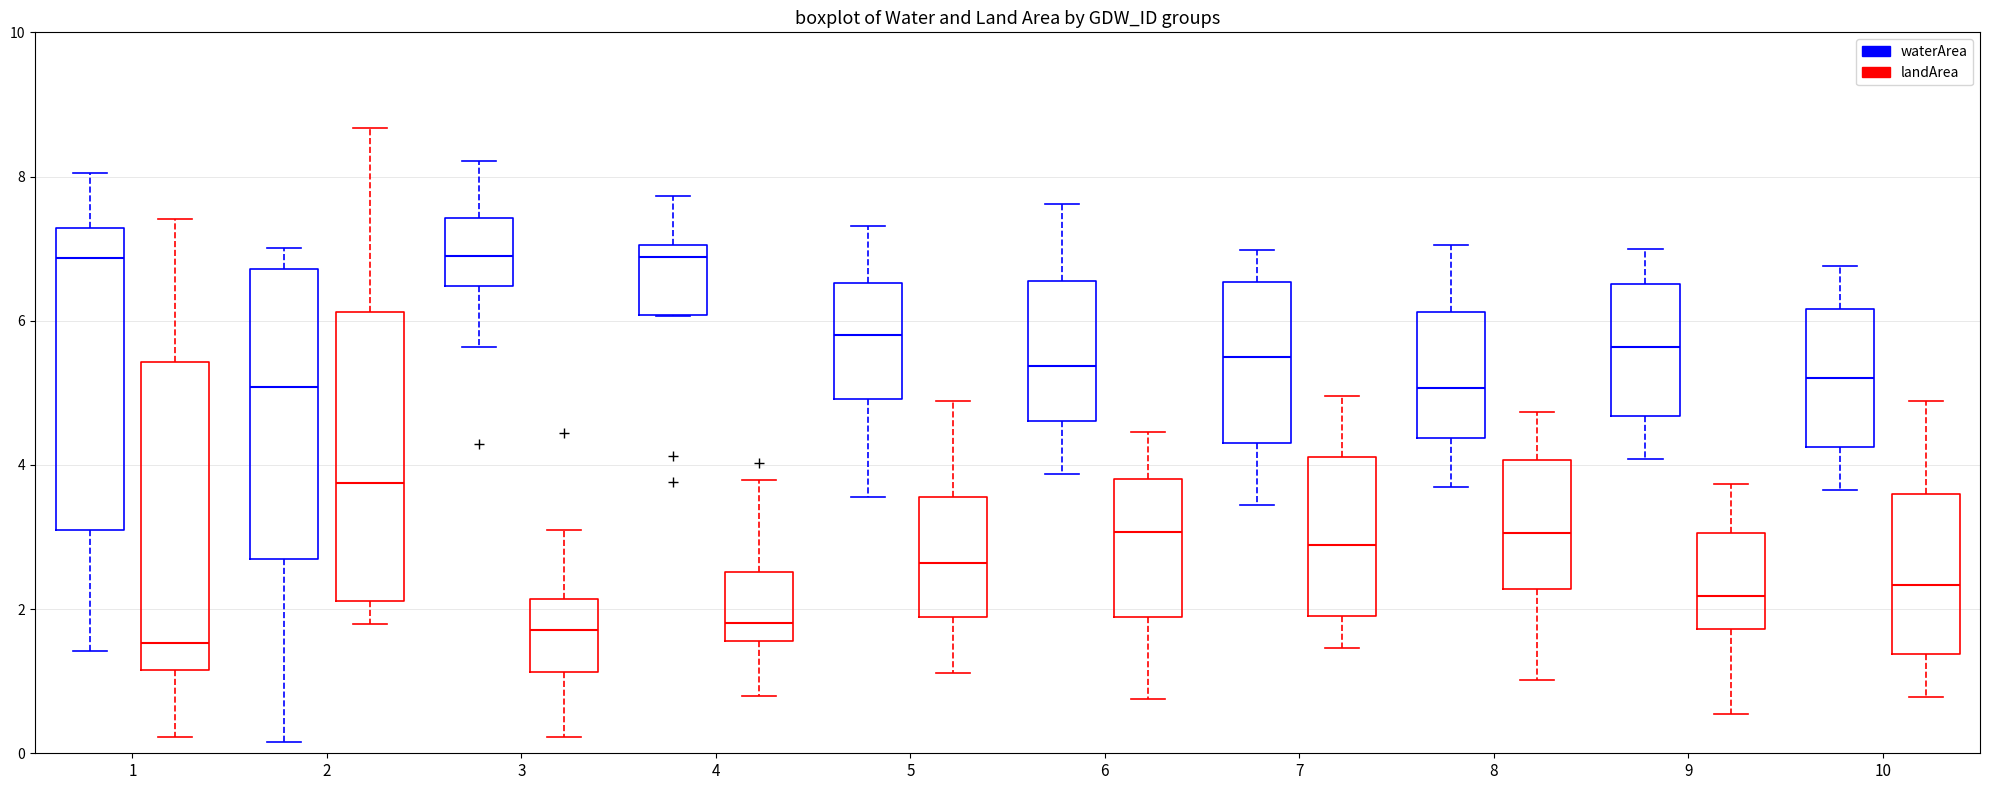

Reading left to right, read every box against the y-axis: the position of its median line, the range the box covers, and the ends of its whiskers. The values are not printed on the chart, so give them approximately, as read against the axis.

1 (waterArea): median 6.8, box 3.0 to 7.2, whiskers 1.4 to 8.0
1 (landArea): median 1.6, box 1.2 to 5.4, whiskers 0.2 to 7.4
2 (waterArea): median 5.0, box 2.8 to 6.8, whiskers 0.2 to 7.0
2 (landArea): median 3.8, box 2.2 to 6.2, whiskers 1.8 to 8.6
3 (waterArea): median 6.8, box 6.4 to 7.4, whiskers 5.6 to 8.2
3 (landArea): median 1.8, box 1.2 to 2.2, whiskers 0.2 to 3.2
4 (waterArea): median 6.8, box 6.0 to 7.0, whiskers 6.0 to 7.8
4 (landArea): median 1.8, box 1.6 to 2.6, whiskers 0.8 to 3.8
5 (waterArea): median 5.8, box 5.0 to 6.6, whiskers 3.6 to 7.4
5 (landArea): median 2.6, box 1.8 to 3.6, whiskers 1.2 to 4.8
6 (waterArea): median 5.4, box 4.6 to 6.6, whiskers 3.8 to 7.6
6 (landArea): median 3.0, box 1.8 to 3.8, whiskers 0.8 to 4.4
7 (waterArea): median 5.6, box 4.4 to 6.6, whiskers 3.4 to 7.0
7 (landArea): median 2.8, box 2.0 to 4.2, whiskers 1.4 to 5.0
8 (waterArea): median 5.0, box 4.4 to 6.2, whiskers 3.8 to 7.0
8 (landArea): median 3.0, box 2.2 to 4.0, whiskers 1.0 to 4.8
9 (waterArea): median 5.6, box 4.6 to 6.6, whiskers 4.0 to 7.0
9 (landArea): median 2.2, box 1.8 to 3.0, whiskers 0.6 to 3.8
10 (waterArea): median 5.2, box 4.2 to 6.2, whiskers 3.6 to 6.8
10 (landArea): median 2.4, box 1.4 to 3.6, whiskers 0.8 to 4.8